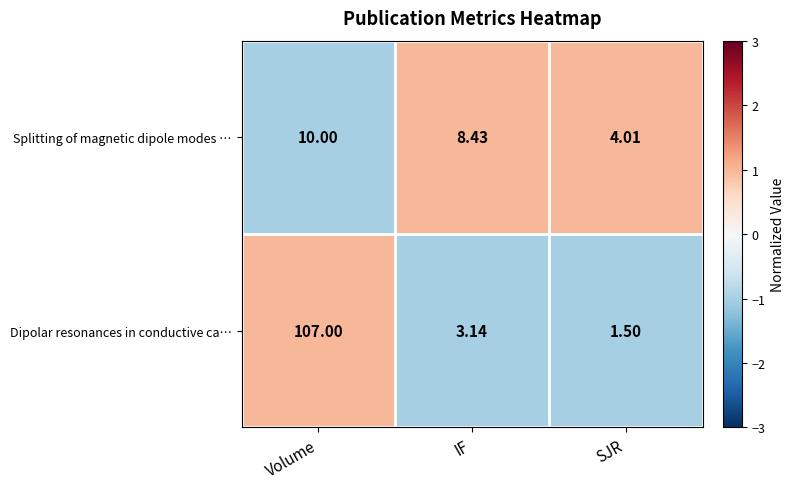

Which series has the widest spread of values?

Dipolar resonances in conductive ca…